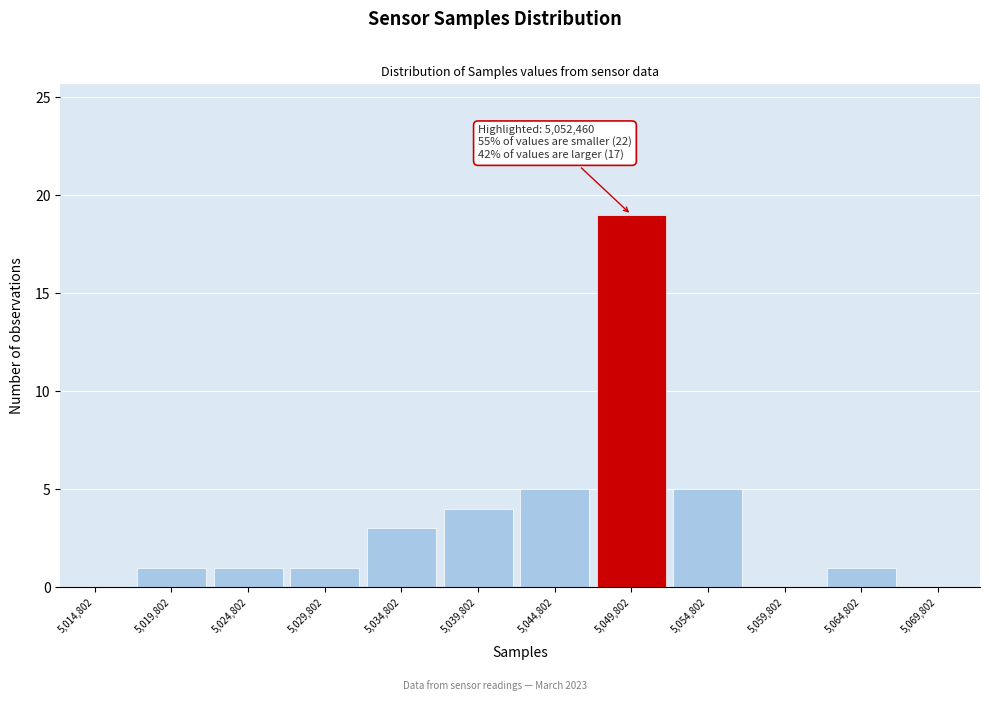

Reading left to right, what are all the values shown in this chart?

5,014,802=0	5,019,802=1	5,024,802=1	5,029,802=1	5,034,802=3	5,039,802=4	5,044,802=5	5,049,802=19	5,054,802=5	5,059,802=0	5,064,802=1	5,069,802=0